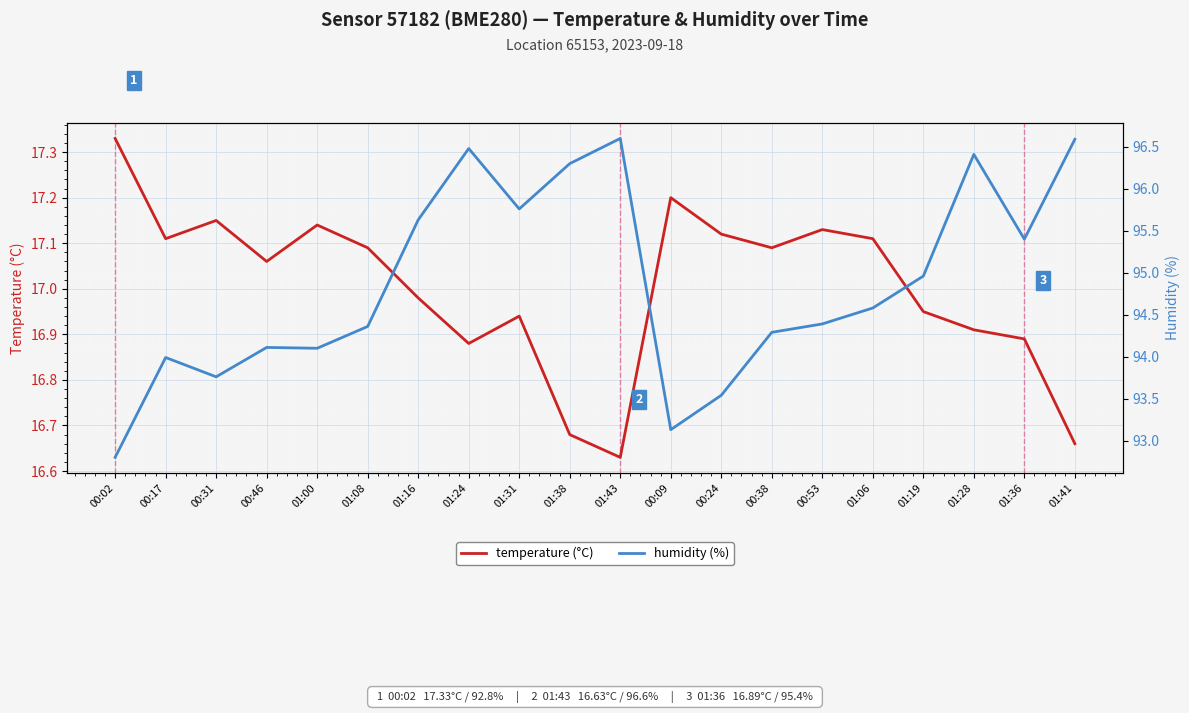

What is the total value across all series at 00:31?

110.9